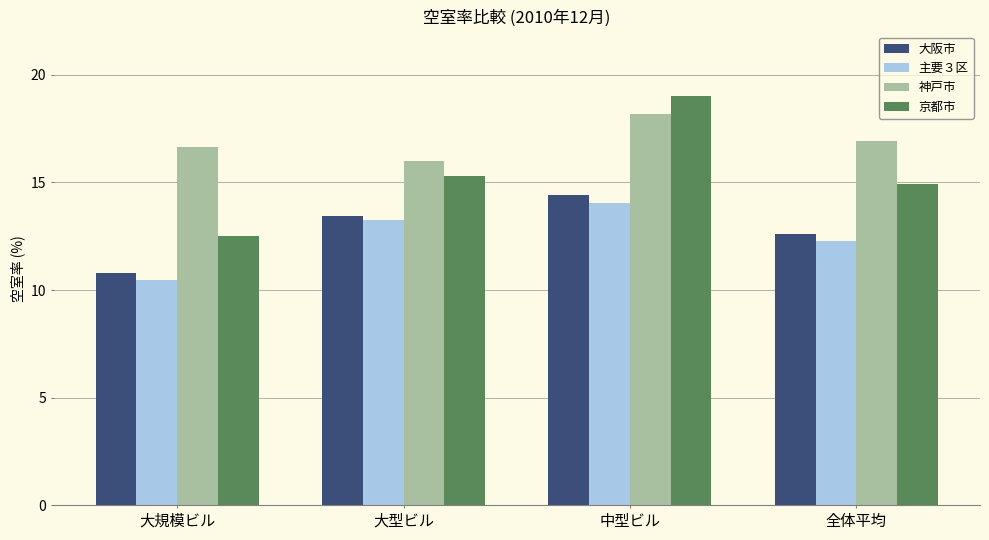

The 神戸市 series shows 24.0 at 大規模ビル. True or false?

False